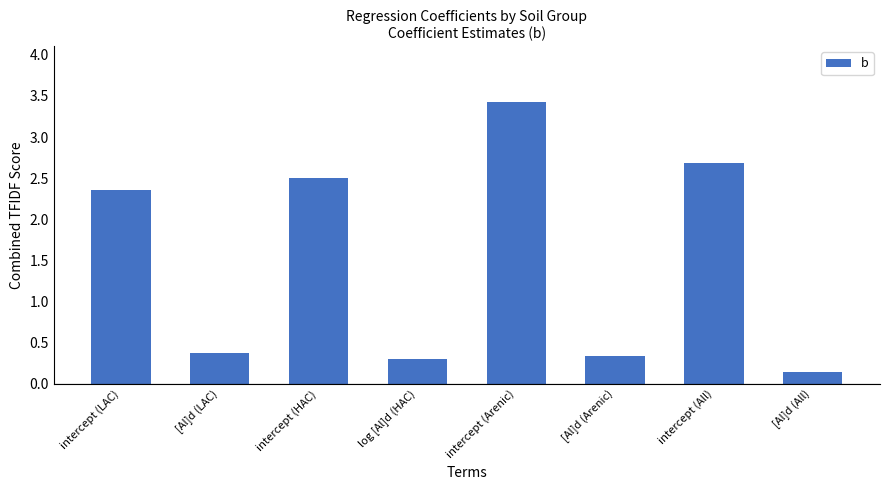

Does the chart contain any negative values?

No